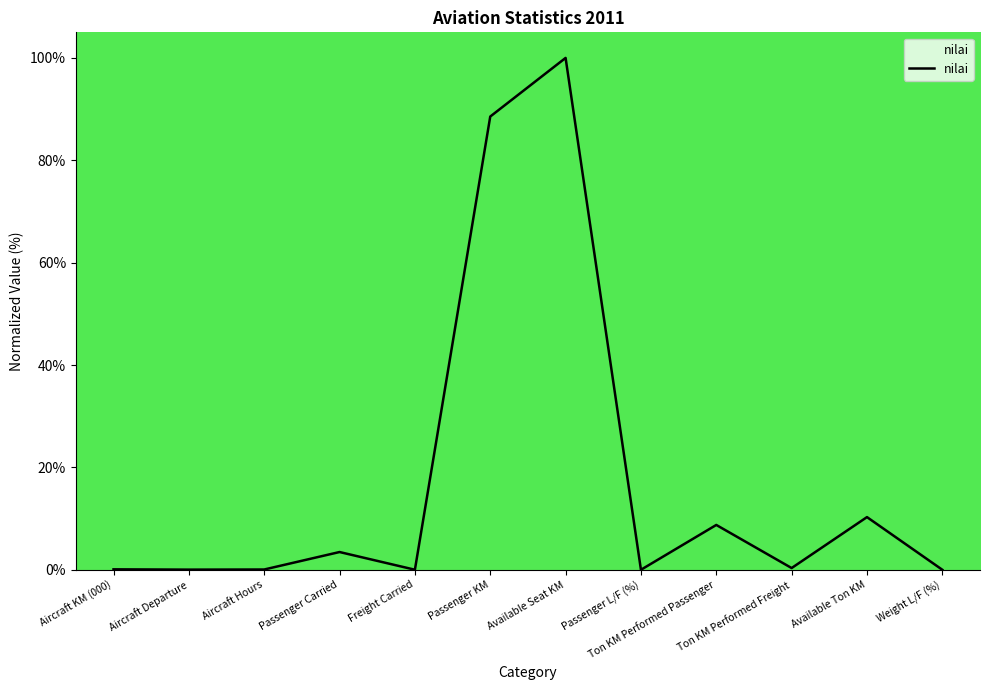

True or false: the data shows 3.5 at Passenger Carried.

True